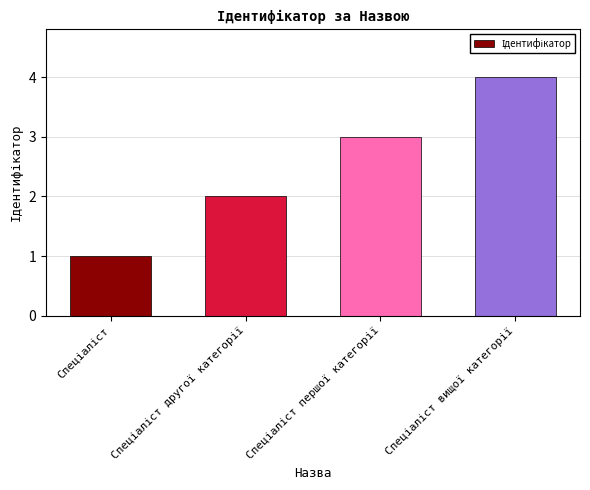

What is the greatest value displayed?

4